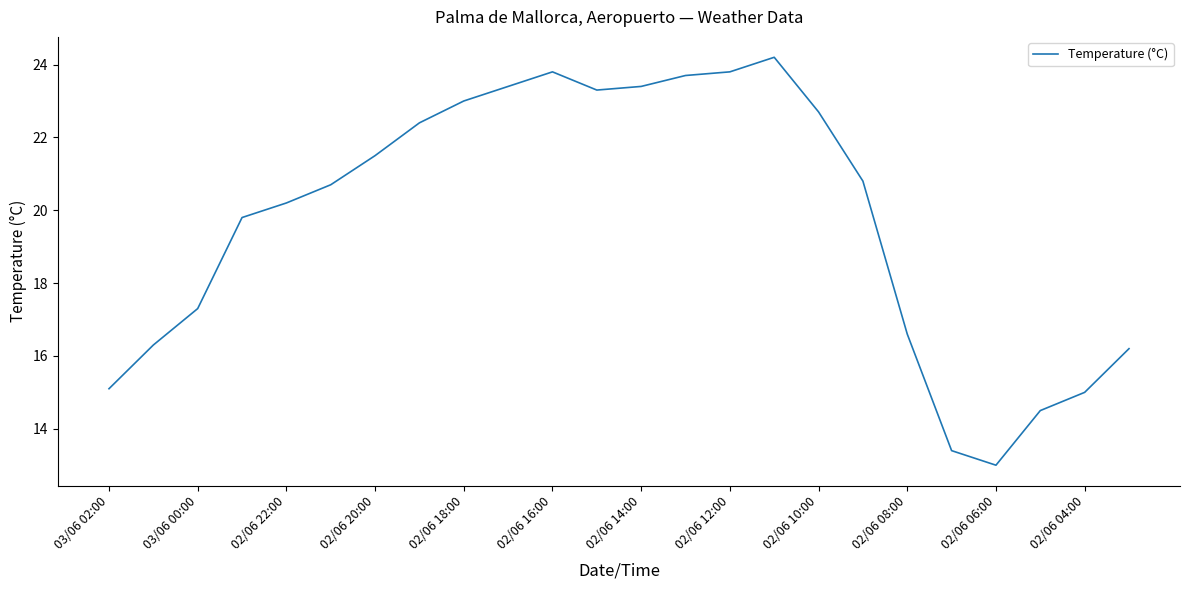

Does the chart have visible grid lines?

No